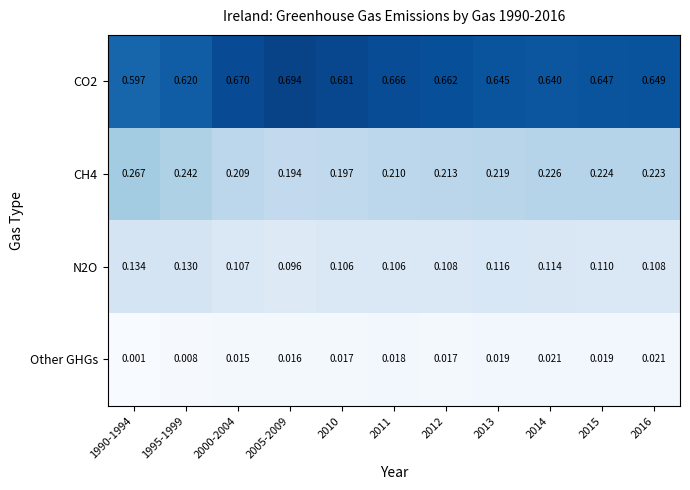

Is the value of N2O at 2012 greater than the value of Other GHGs at 2014?

Yes